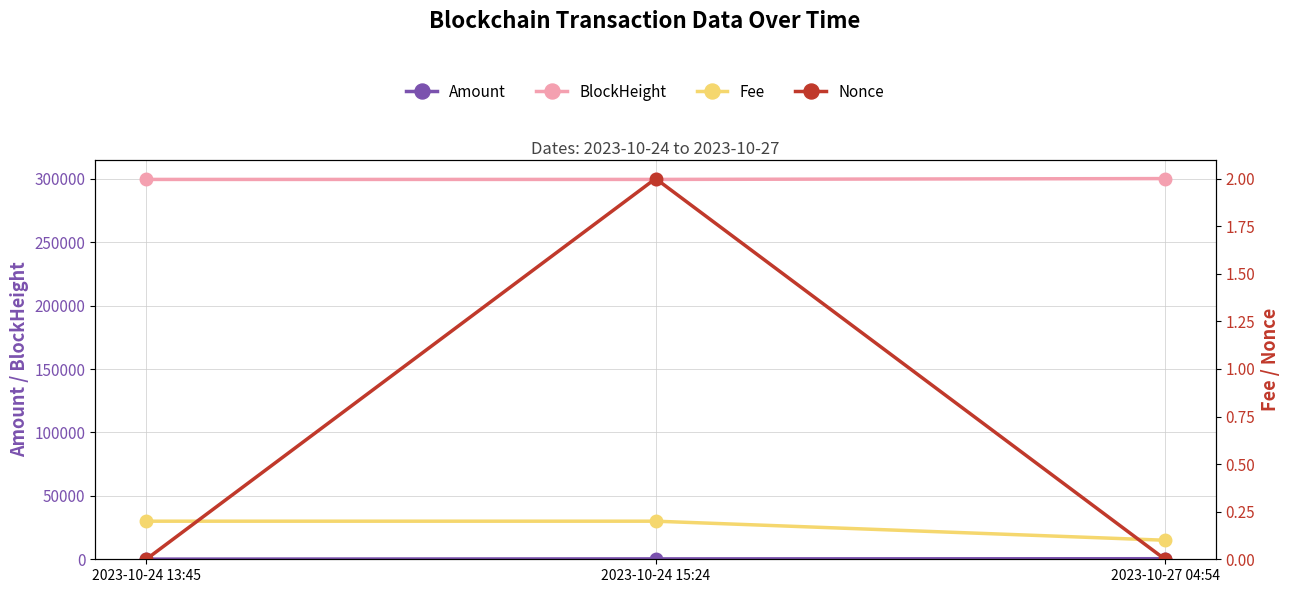

What is the sum of the Nonce values at 2023-10-24 15:24 and 2023-10-24 13:45?

2.0